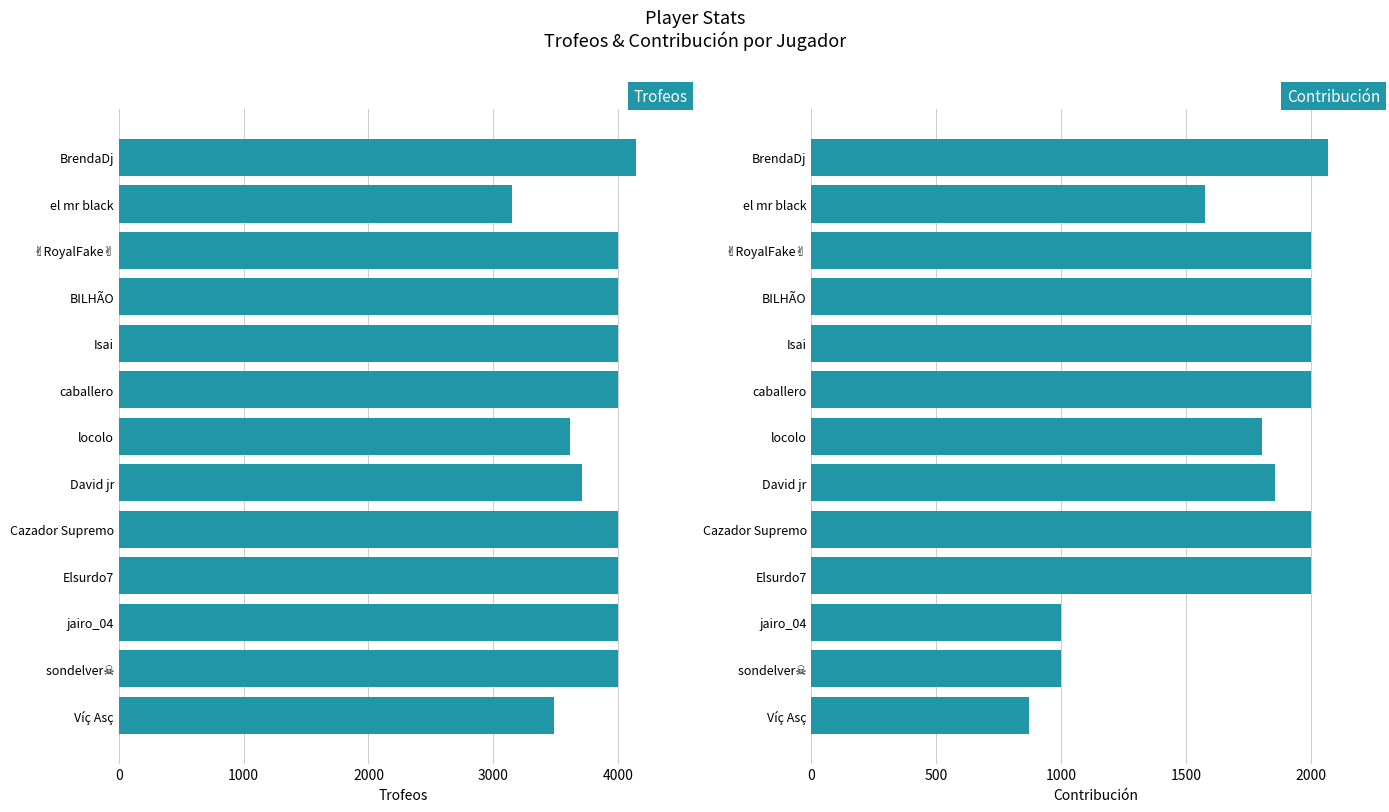

What is the difference between the maximum and minimum values in the Trofeos series?

992